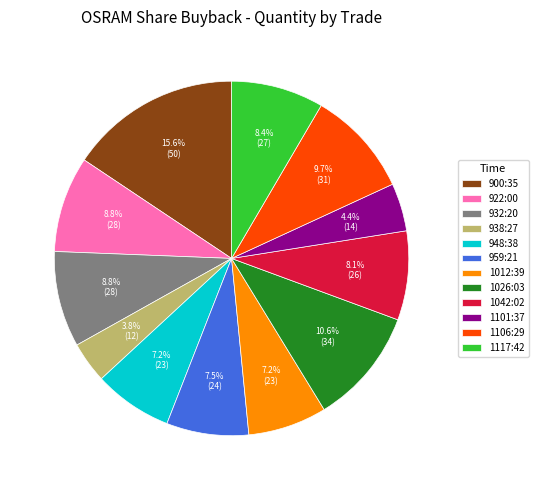

Count the number of slices in the pie.

12